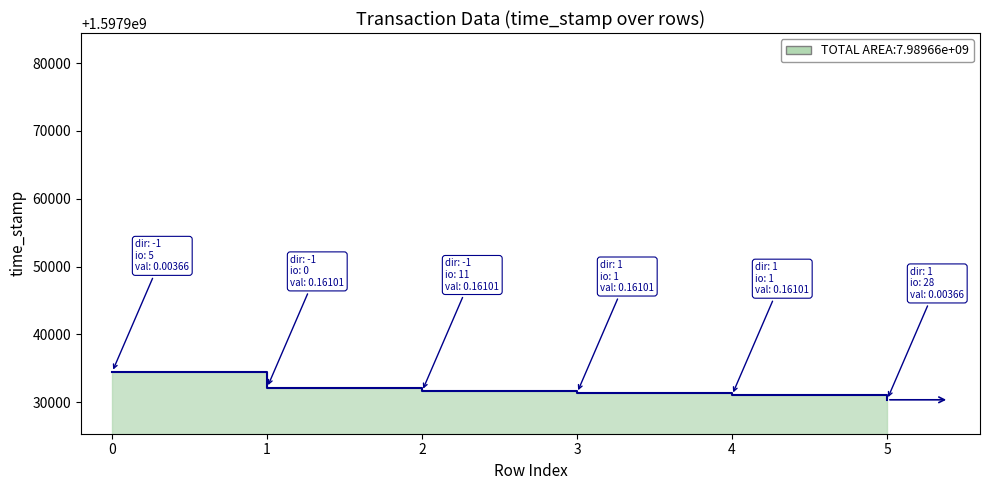

What is the sum of all values?

9587590965